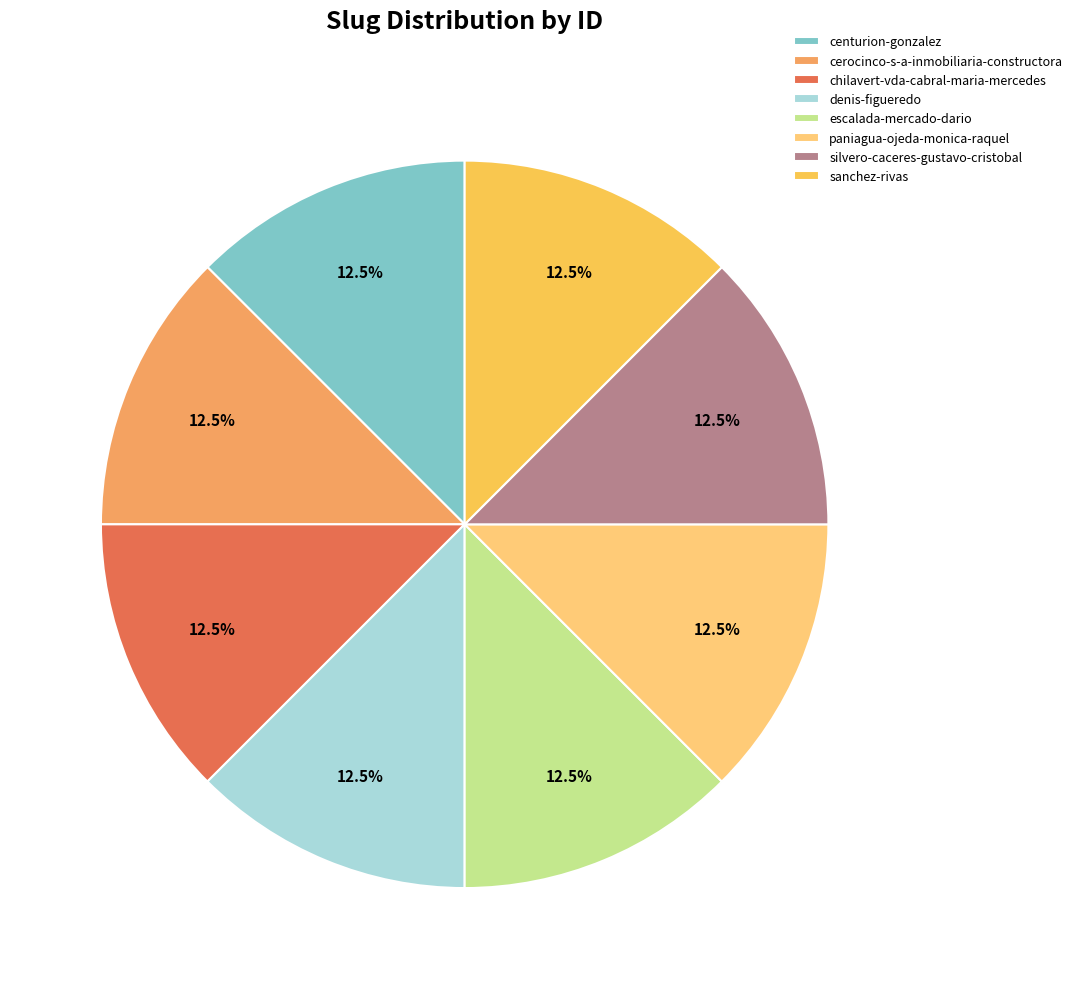

What is the ratio of the value at cerocinco-s-a-inmobiliaria-constructora to the value at sanchez-rivas?

1.0